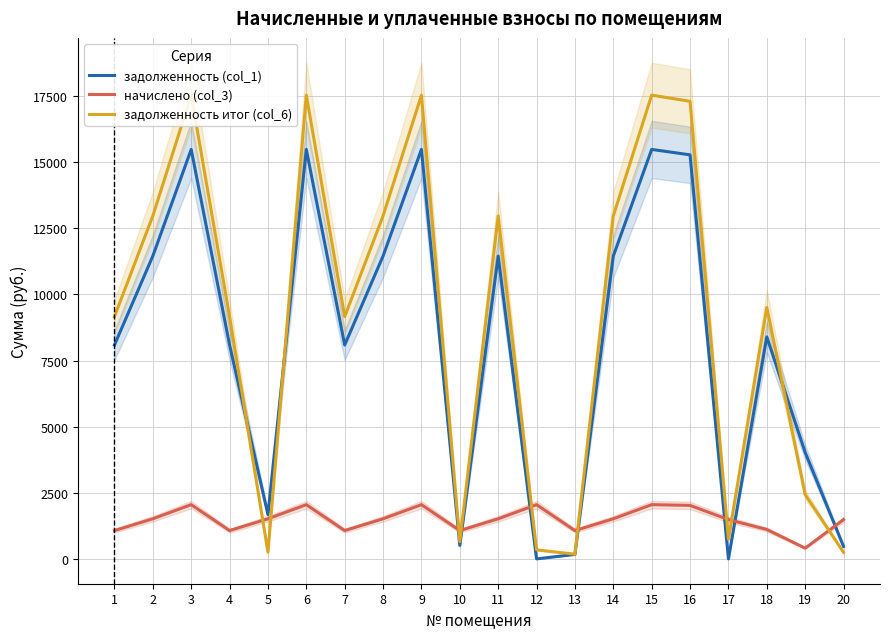

Which series has the largest total across all categories?

задолженность итог (col_6)